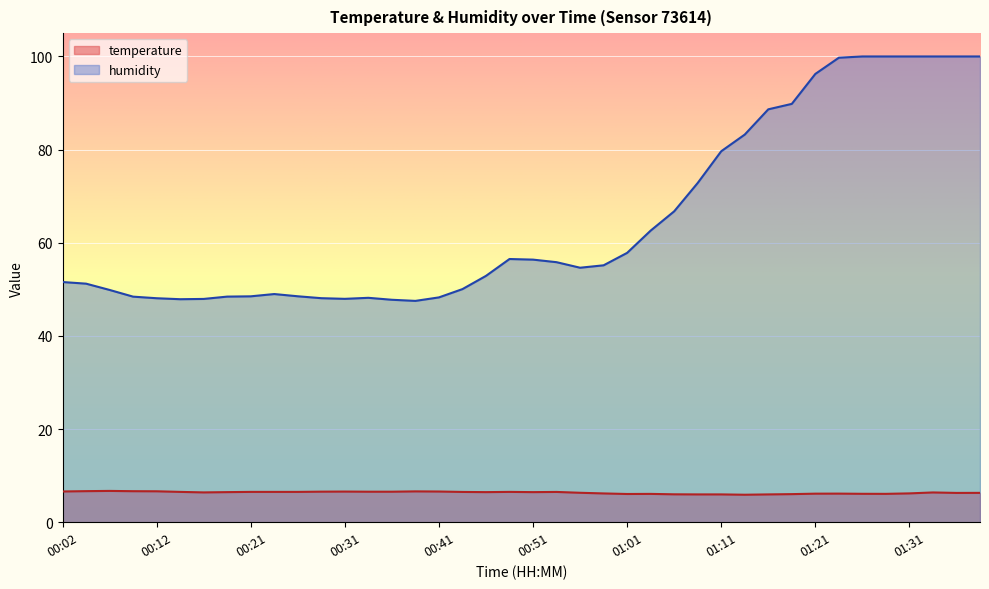

How many data points in temperature are above 6?

35